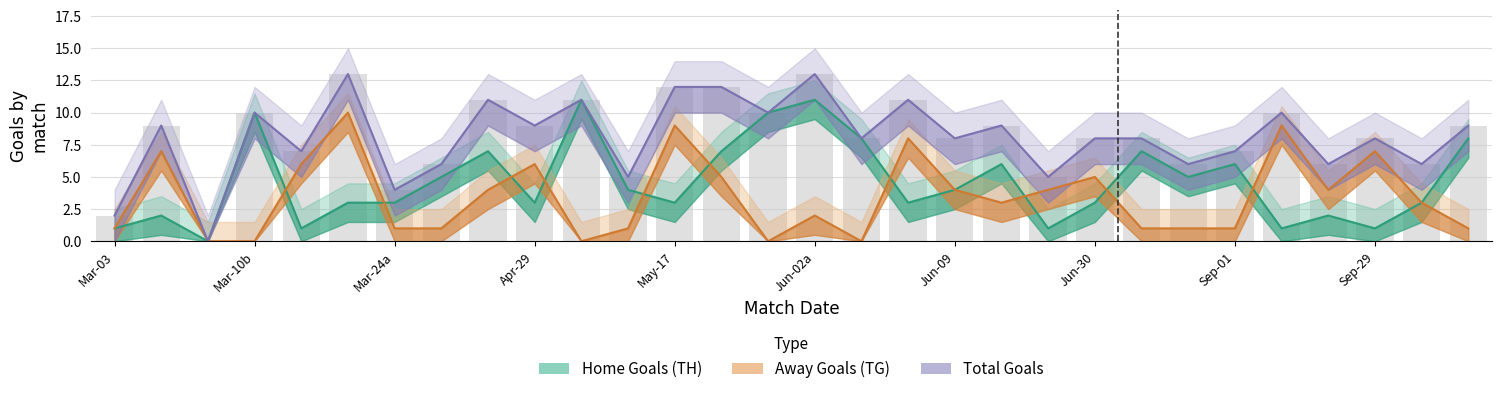

Does the chart contain any negative values?

No